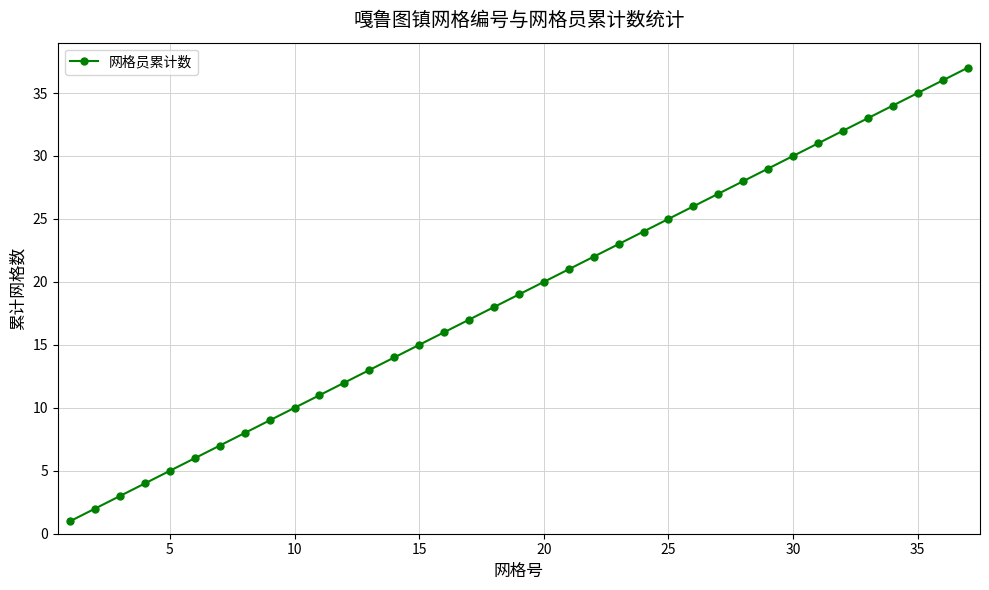

What is the greatest value displayed?

37